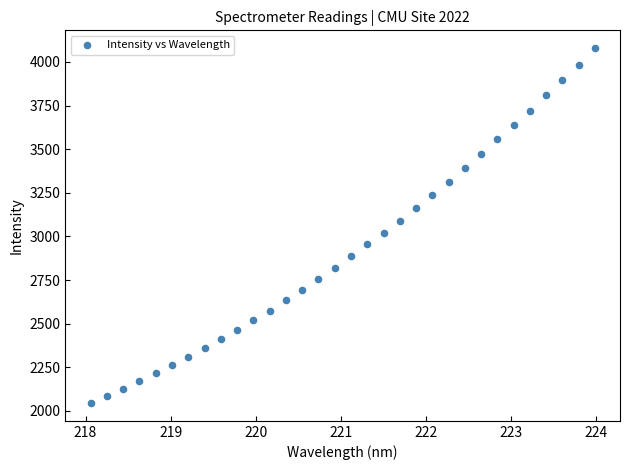

What is the range of Y values (max minus min)?

2034.7